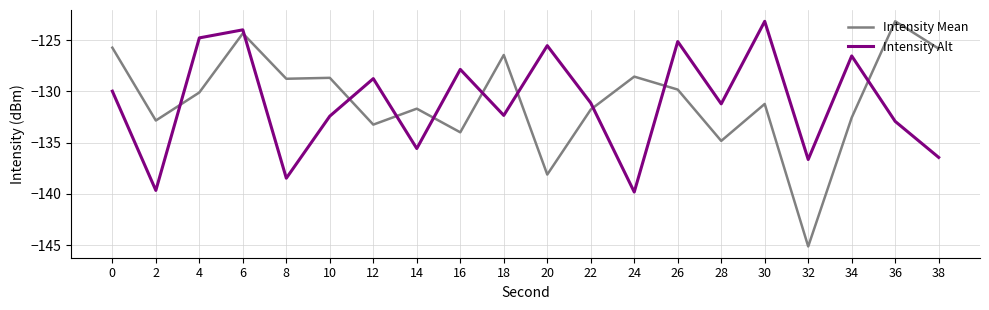

Where is the first local minimum for Intensity Alt?

2